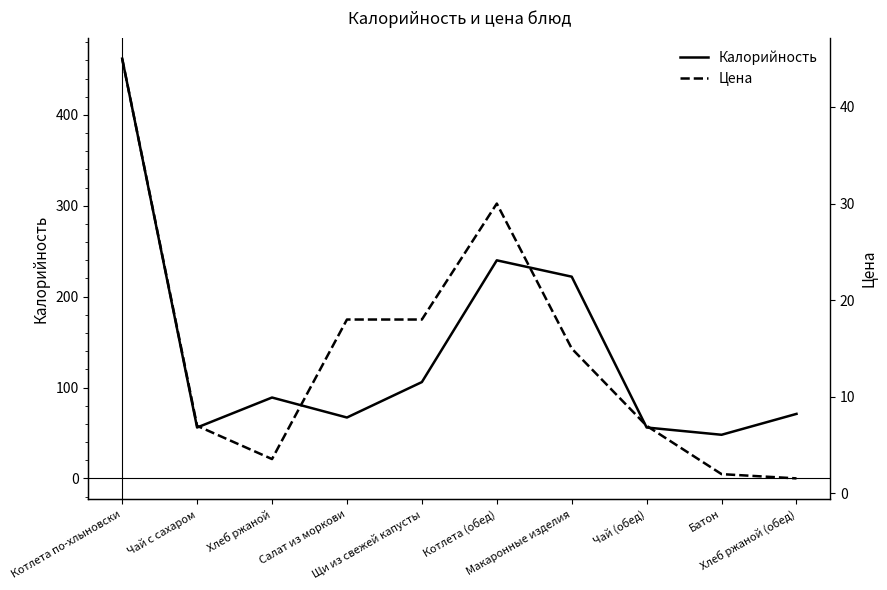

Which has a higher value, Котлета (обед) or Макаронные изделия?

Котлета (обед)